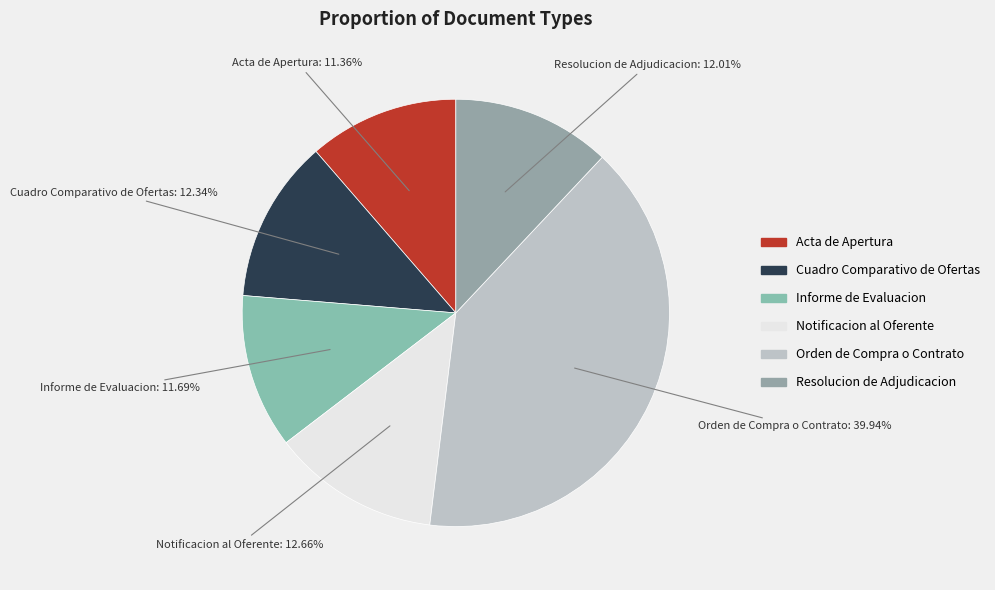

Is there a majority slice in this chart?

No